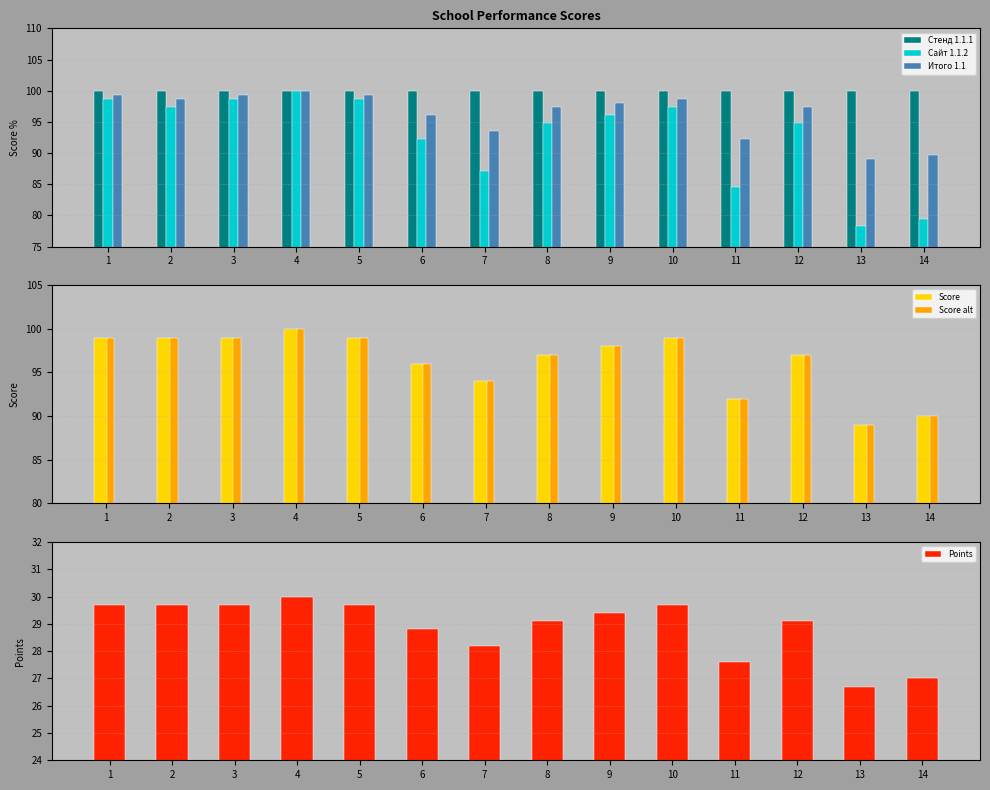

Does the chart contain stacked bars?

No